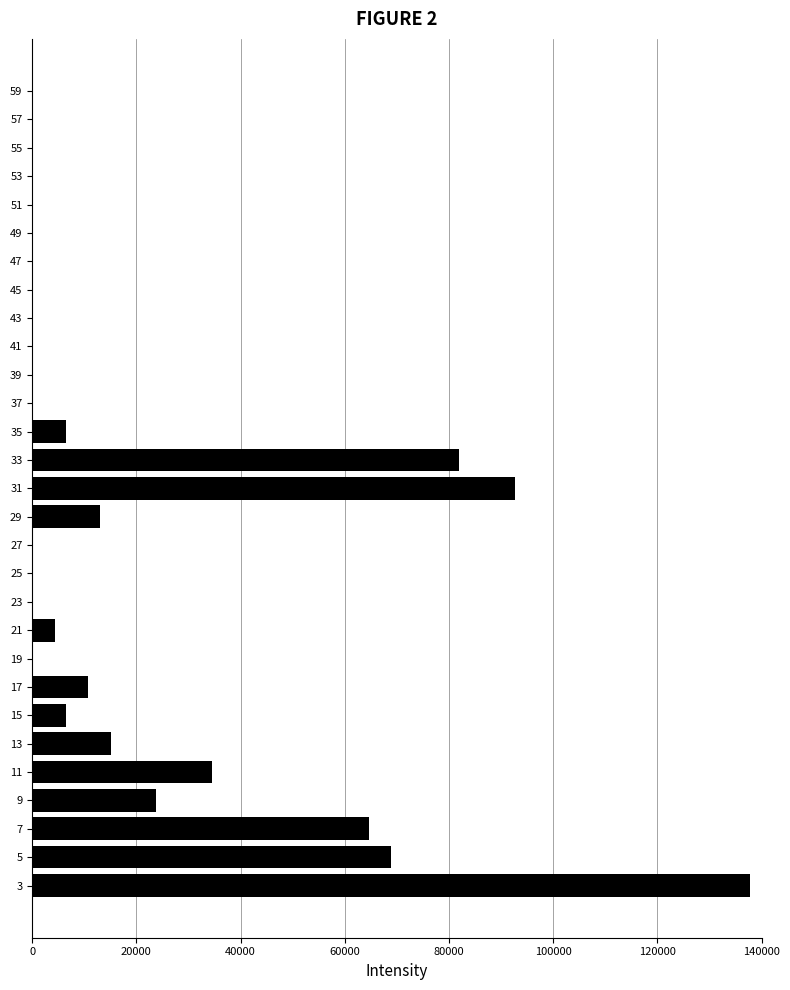

Reading bottom to top, list all the values displayed in this chart.

3=137846.2	5=68923.1	7=64615.4	9=23692.3	11=34461.5	13=15076.9	15=6461.5	17=10769.2	19=0.0	21=4307.7	23=0.0	25=0.0	27=0.0	29=12923.1	31=92615.4	33=81846.2	35=6461.5	37=0.0	39=0.0	41=0.0	43=0.0	45=0.0	47=0.0	49=0.0	51=0.0	53=0.0	55=0.0	57=0.0	59=0.0